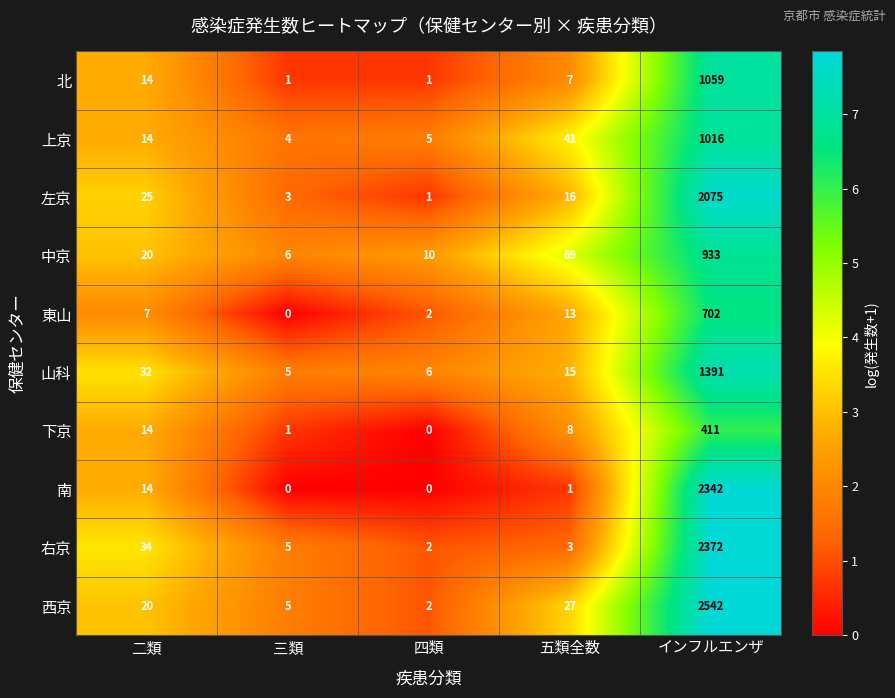

What is the maximum value shown in the chart?

2542